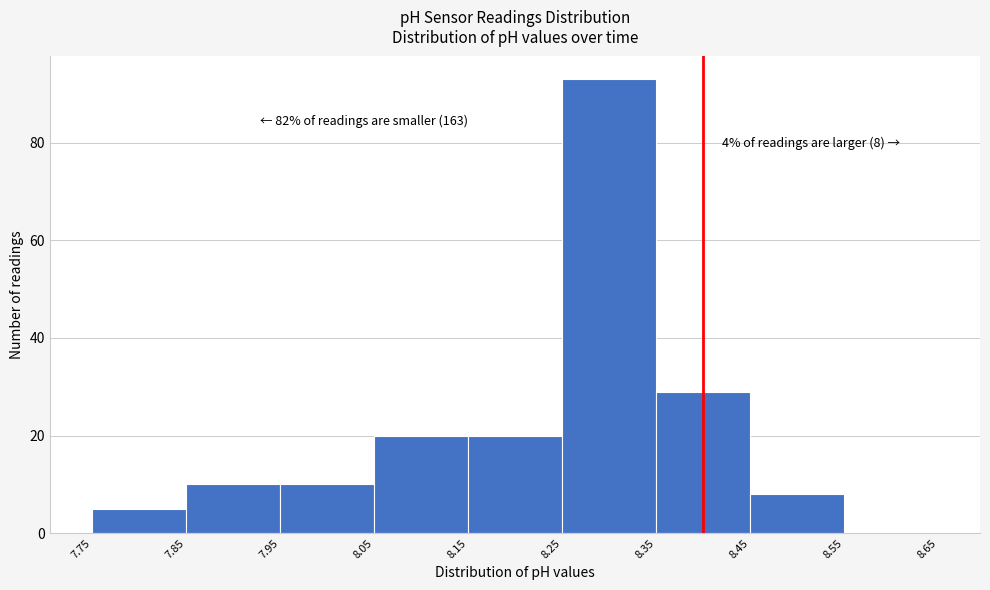

Over which range of the x-axis is the bar tallest?

8.25 to 8.35